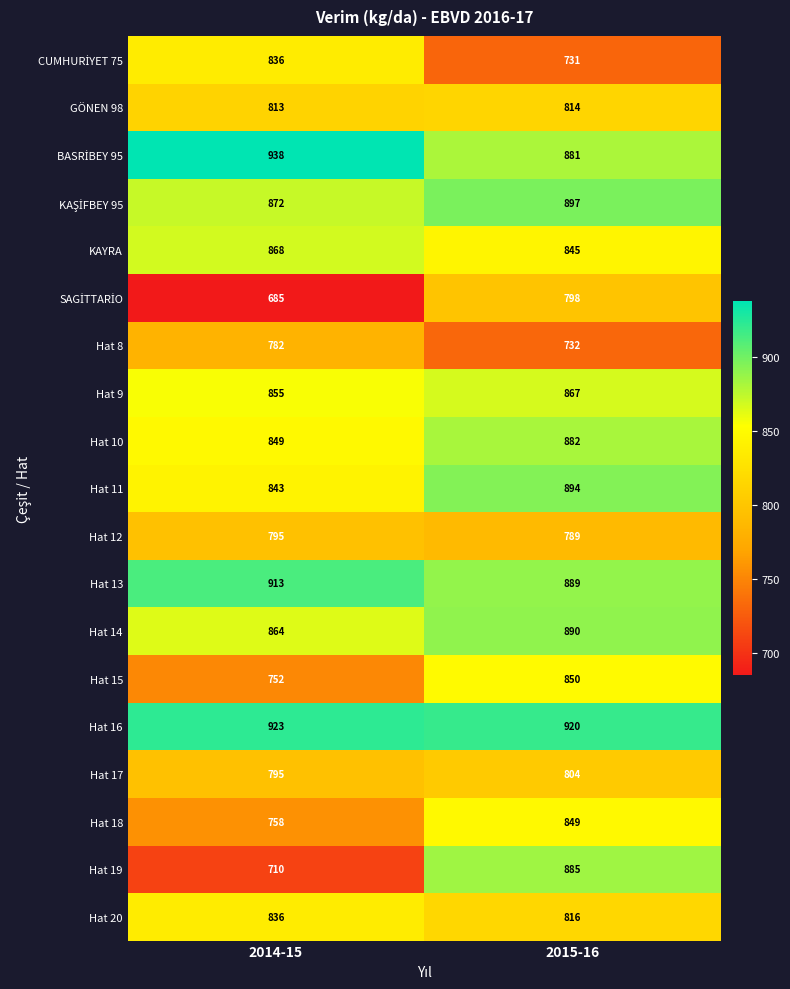

Is it true that Hat 9 equals 1161 at 2015-16?

False